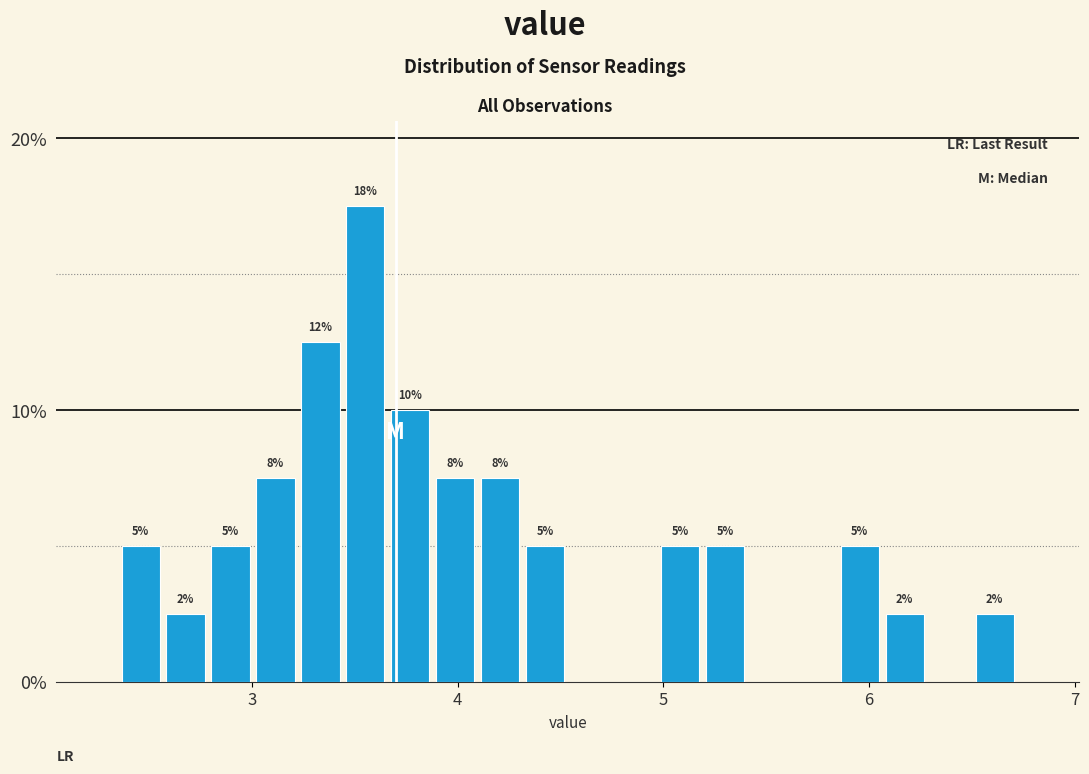

Around what value on the x-axis is the tallest bar? Give the approximate position of its centre, as read against the axis.

3.6